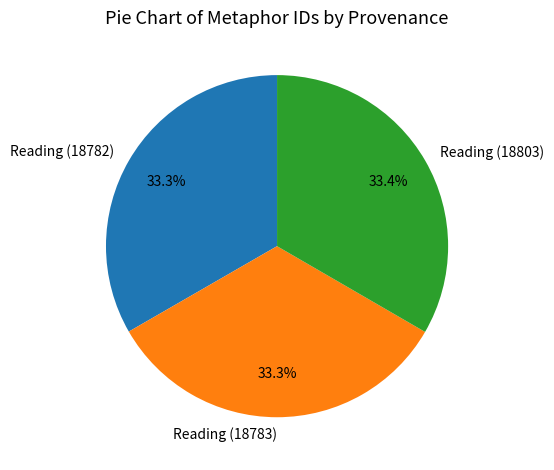

Approximately how many times larger is the value at Reading (18803) compared to Reading (18783)?

1.0